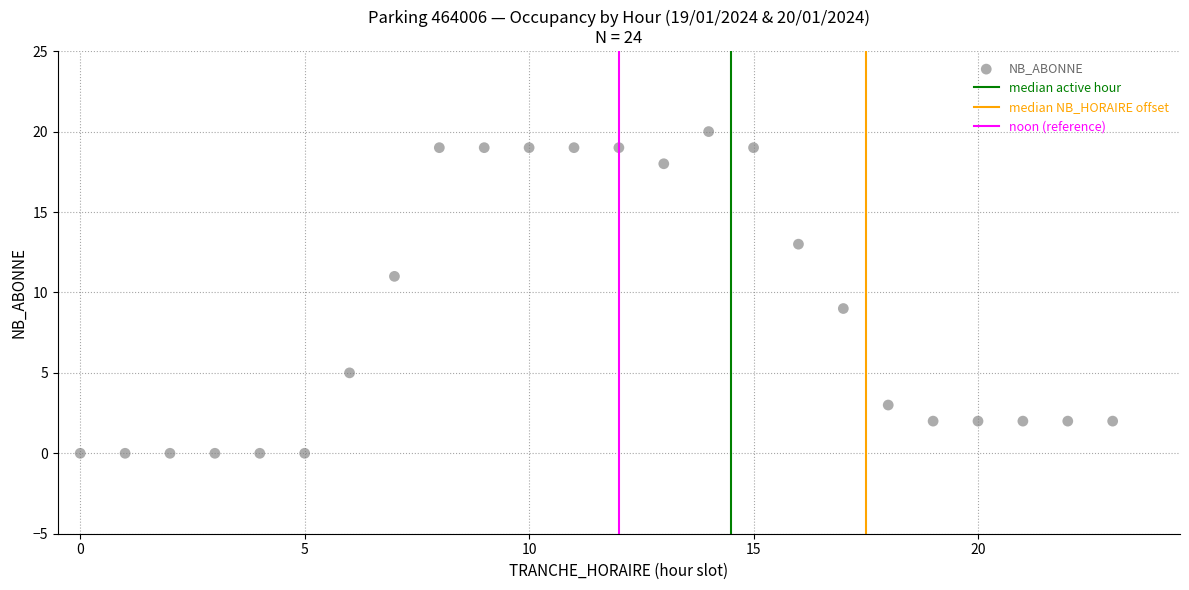

What is the range of X values (max minus min)?

23